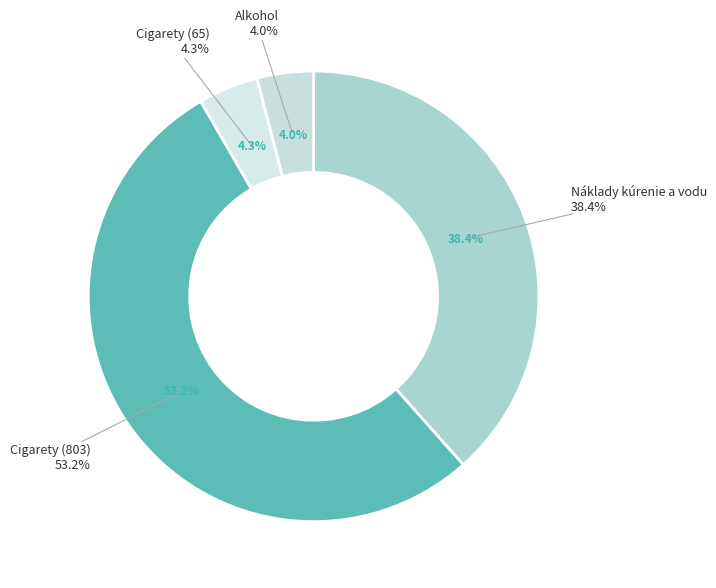

What portion of the pie excludes Cigarety (803)?

46.8%